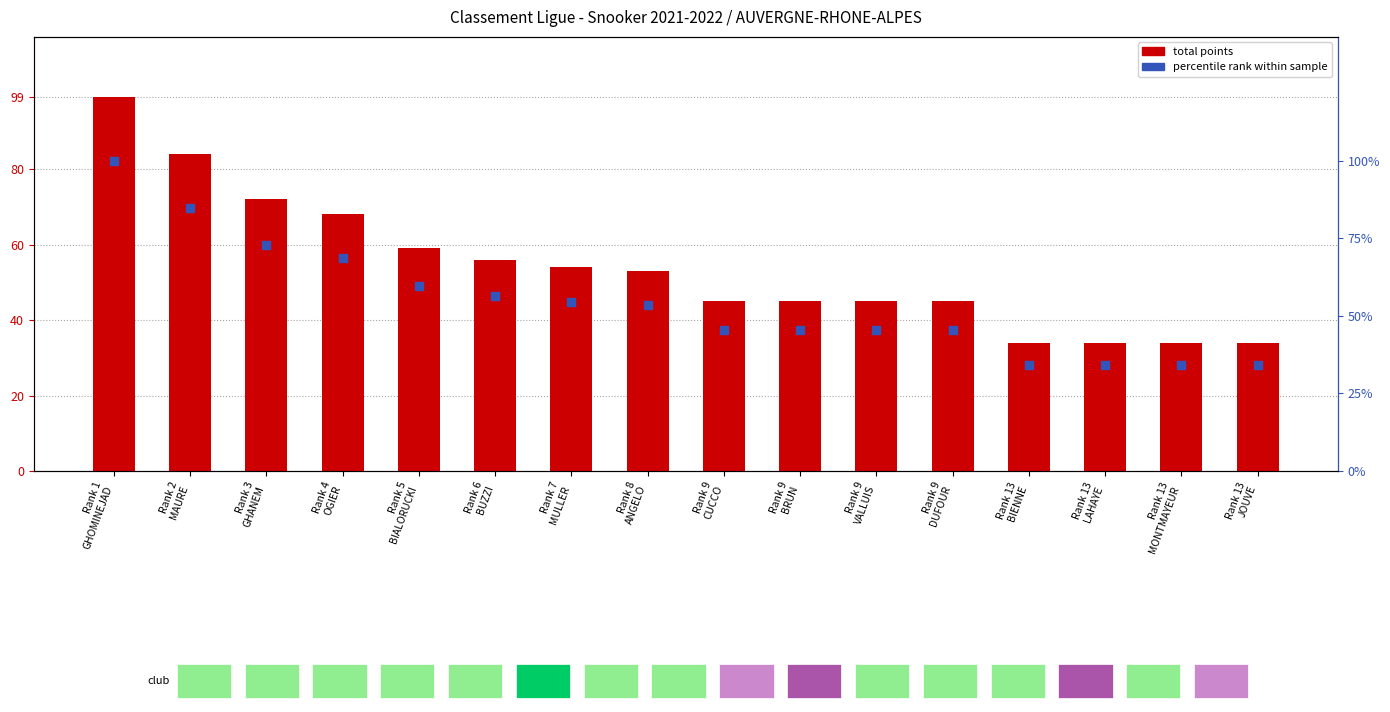

What are all the series names shown in the legend?

Total points, percentile rank within sample